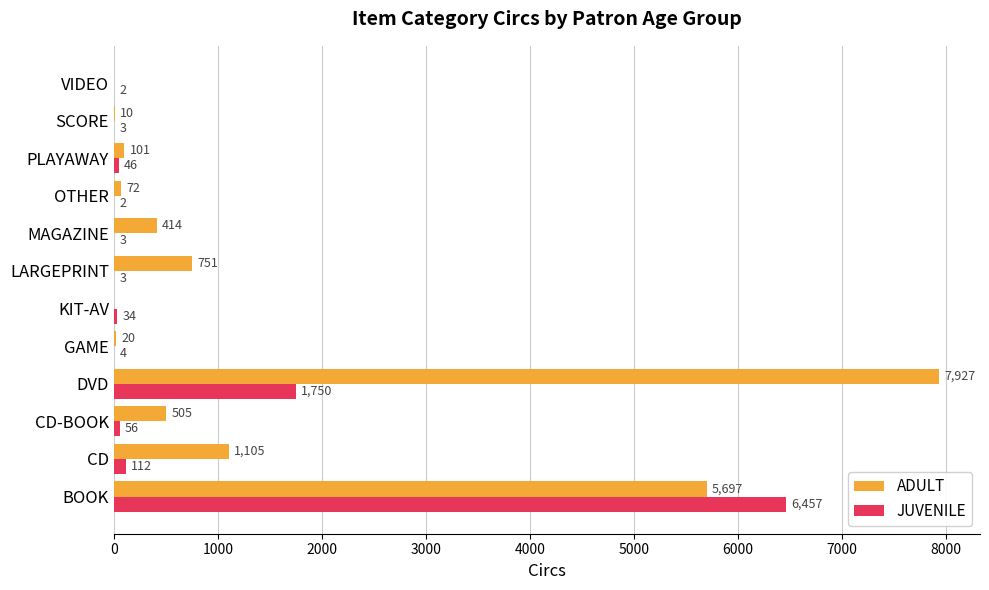

The ADULT series shows 2733 at KIT-AV. True or false?

False